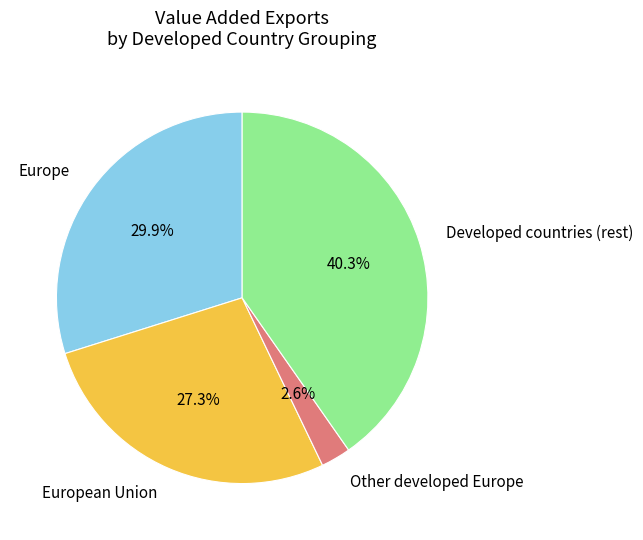

Do Europe and Other developed Europe together represent more than half of the pie?

No